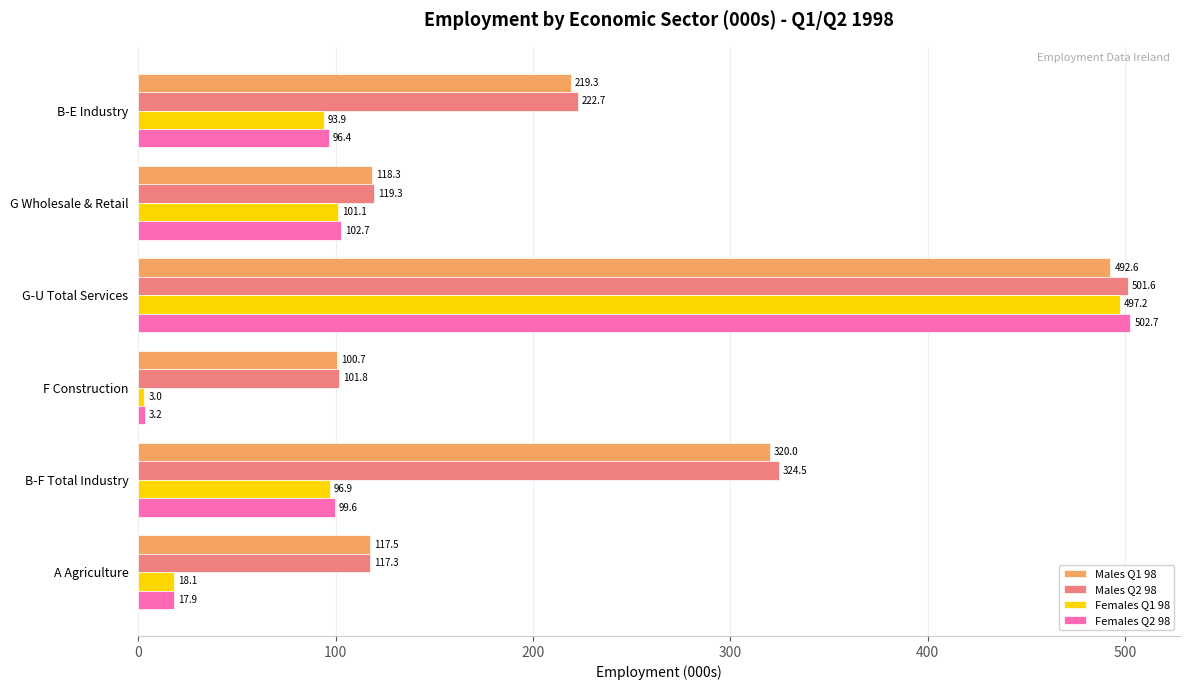

What is the minimum value shown in the chart?

3.0